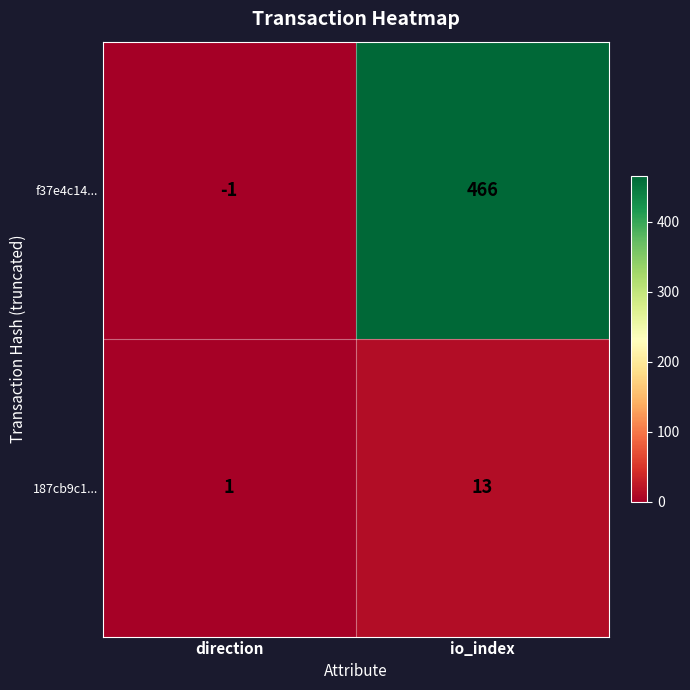

What is the difference between the highest and lowest values at io_index?

453